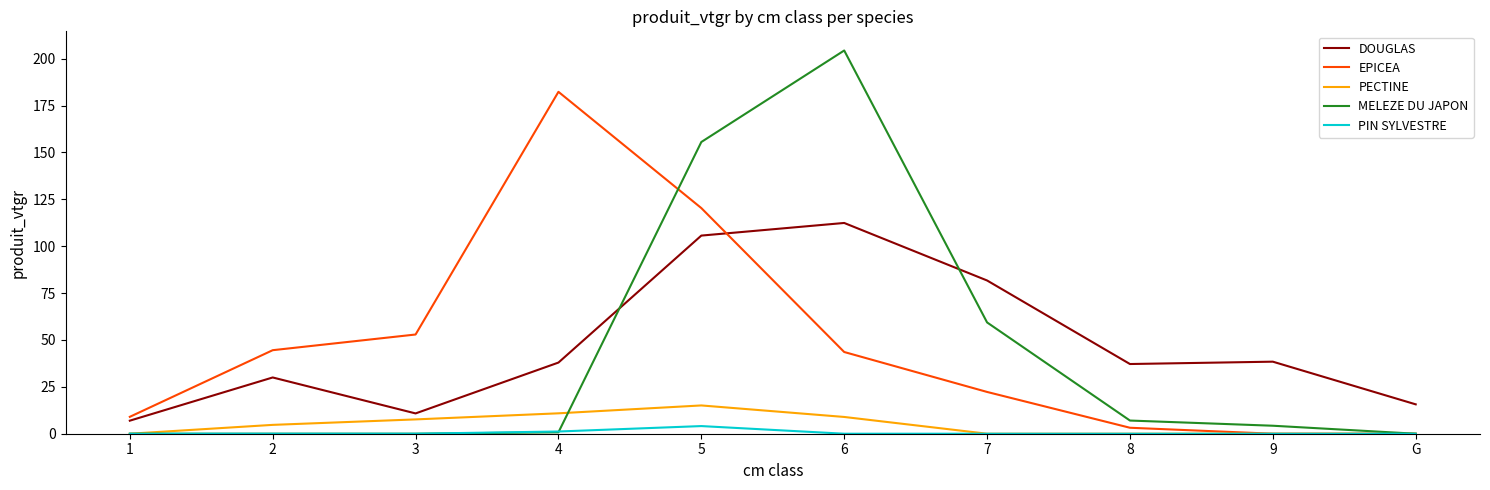

Does the chart display data point markers on the line(s)?

No